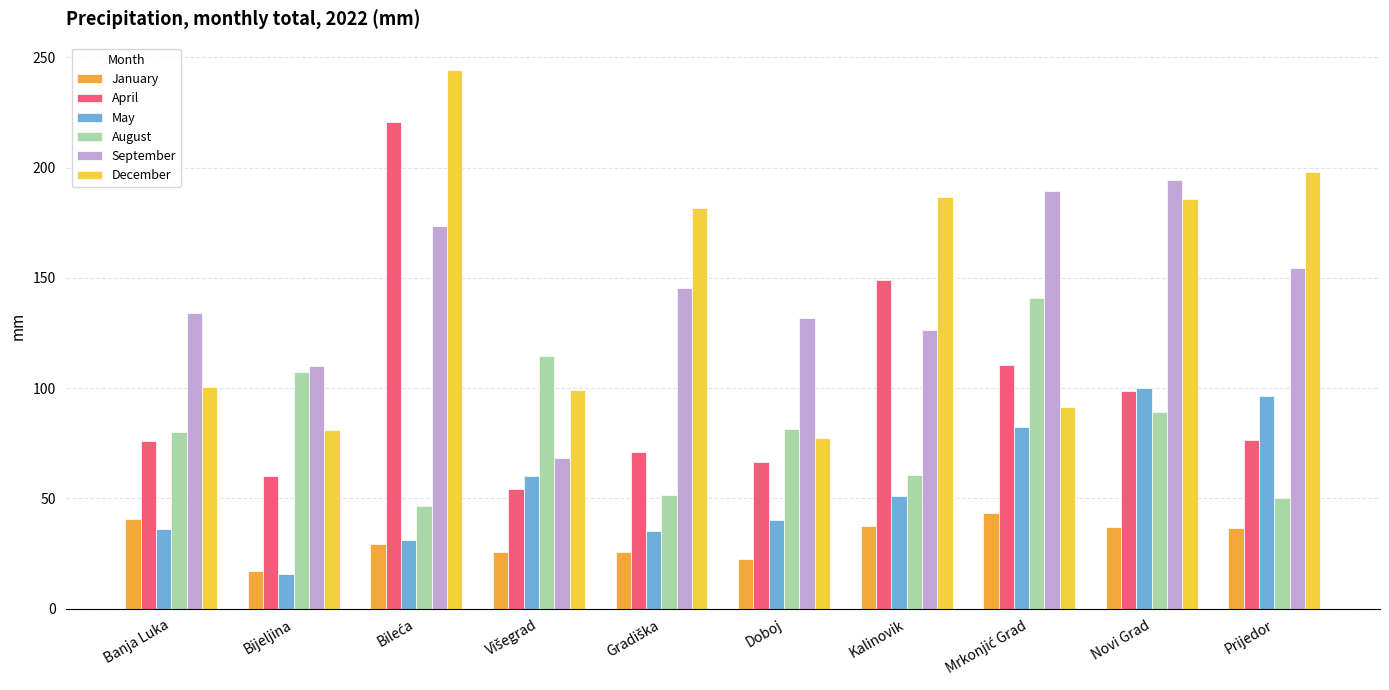

What is the lowest value of the May series?

15.7